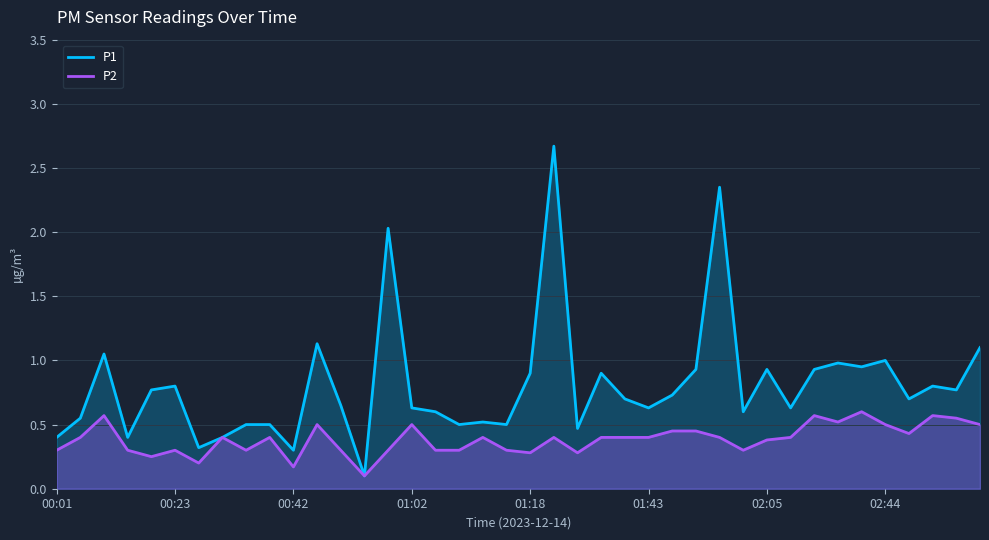

Rank the series by their average value, from highest to lowest.

P1, P2